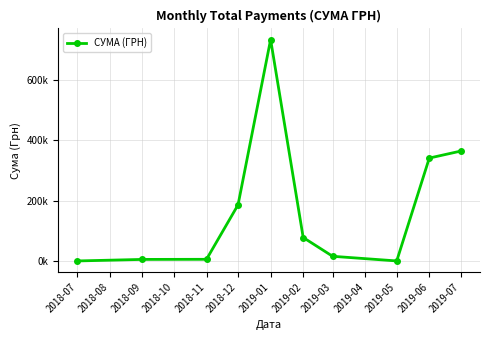

Does the chart have visible grid lines?

Yes